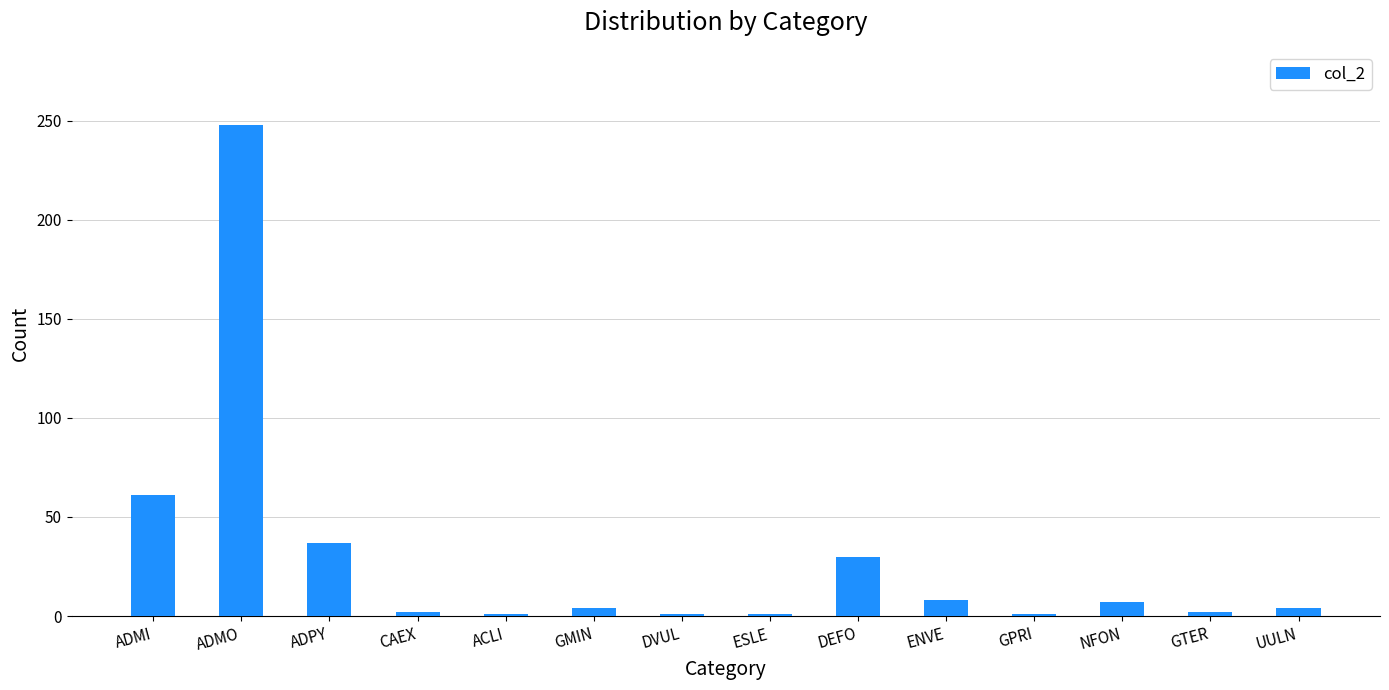

What is the change in value from ADMI to ENVE?

-53